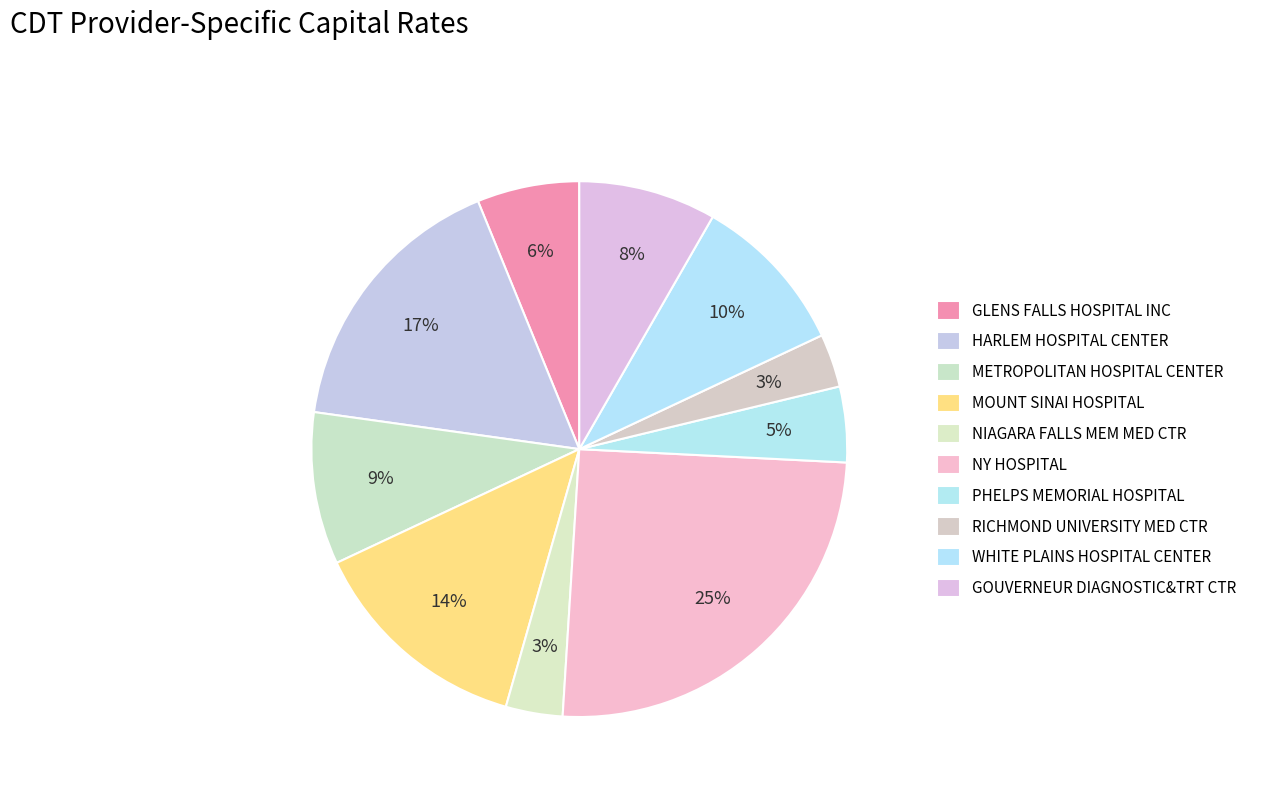

How many slices are in this pie chart?

10